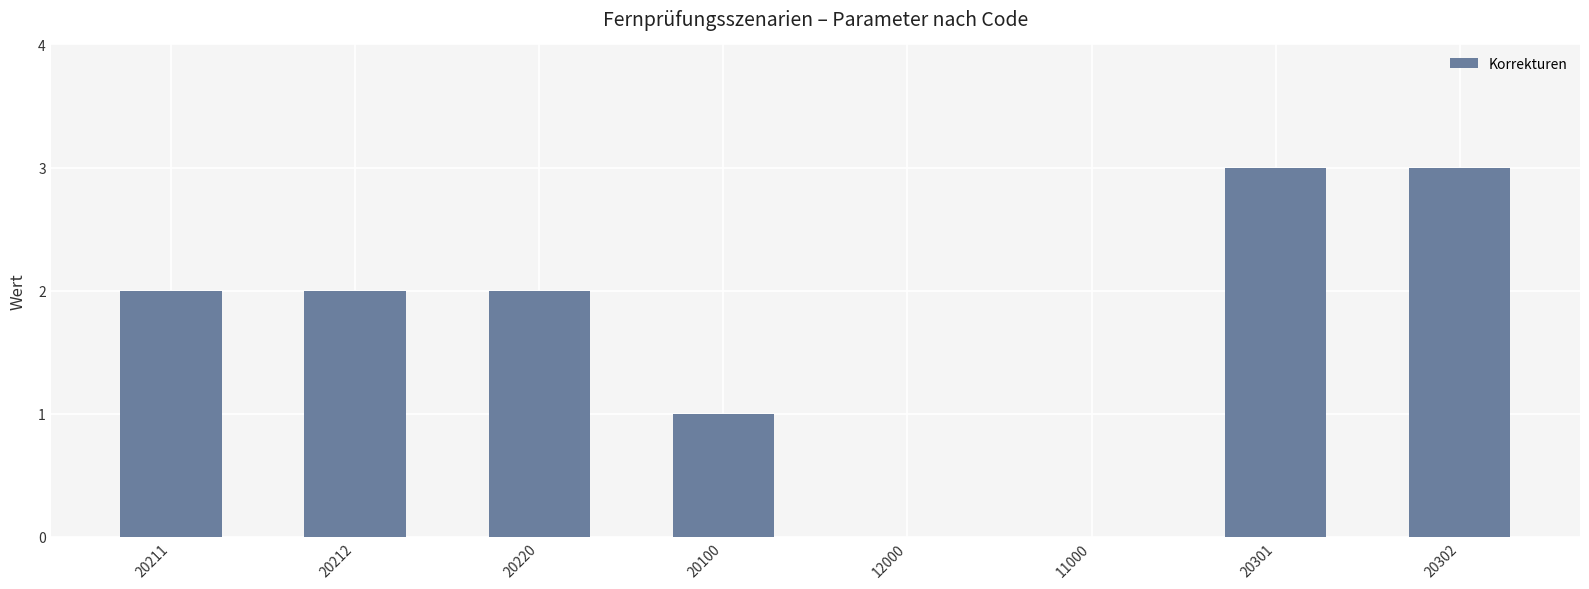

Reading right to left, extract all data points from this chart.

3	3	0	0	1	2	2	2